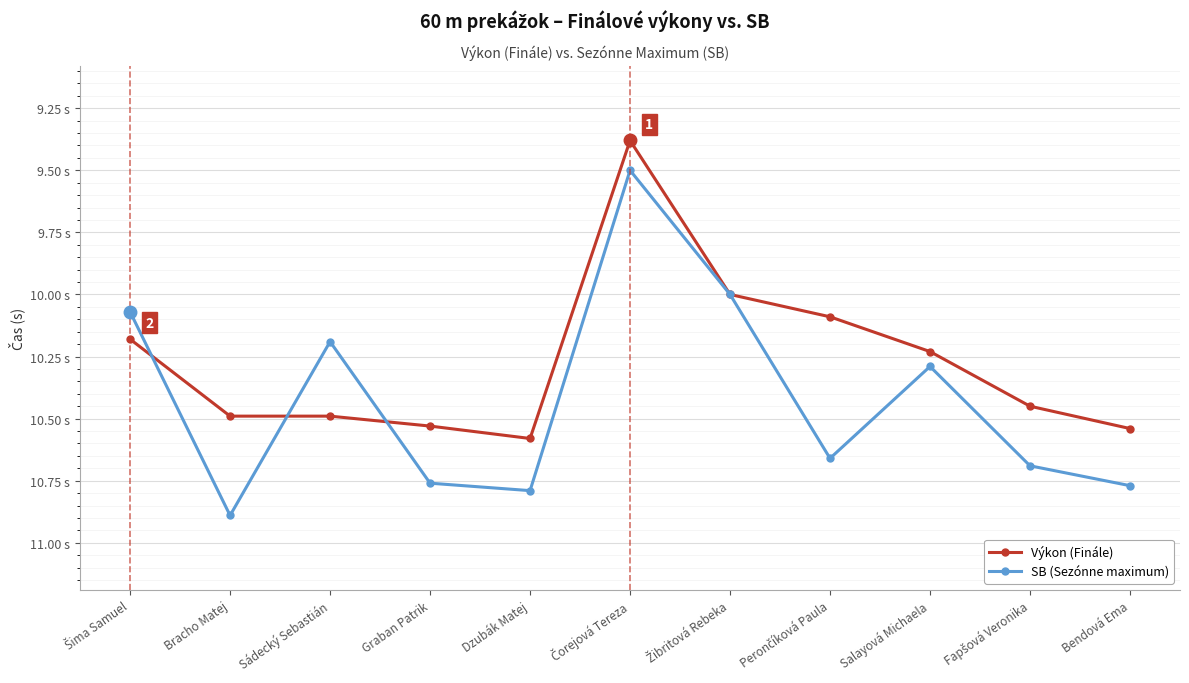

Does the chart have visible grid lines?

Yes